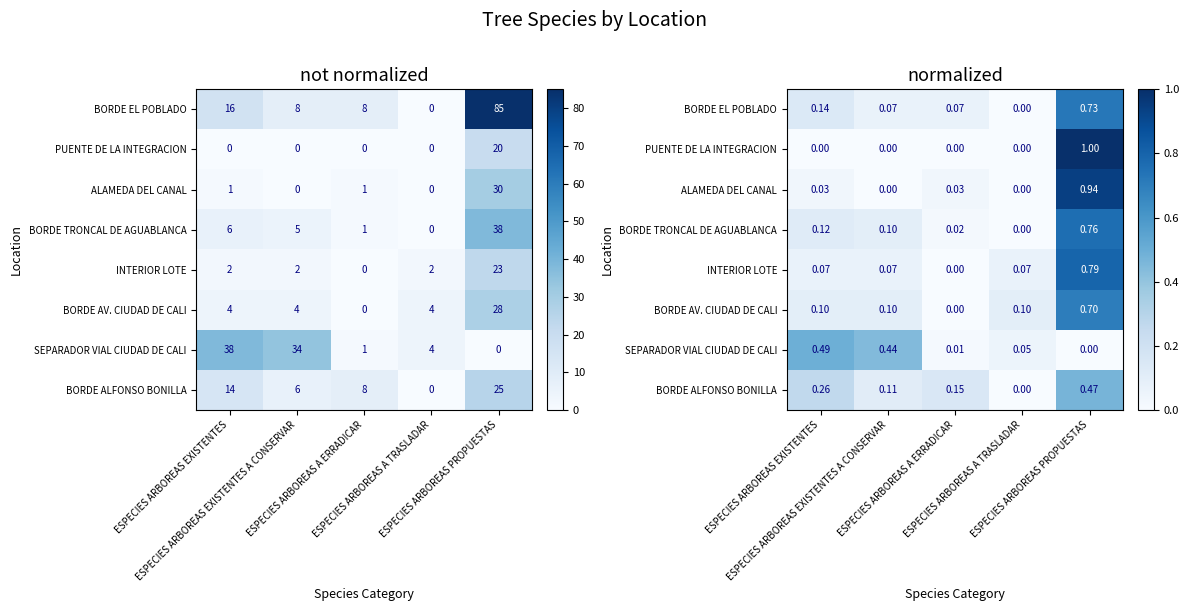

What is the difference between the highest and lowest values at ESPECIES ARBOREAS EXISTENTES?

0.5